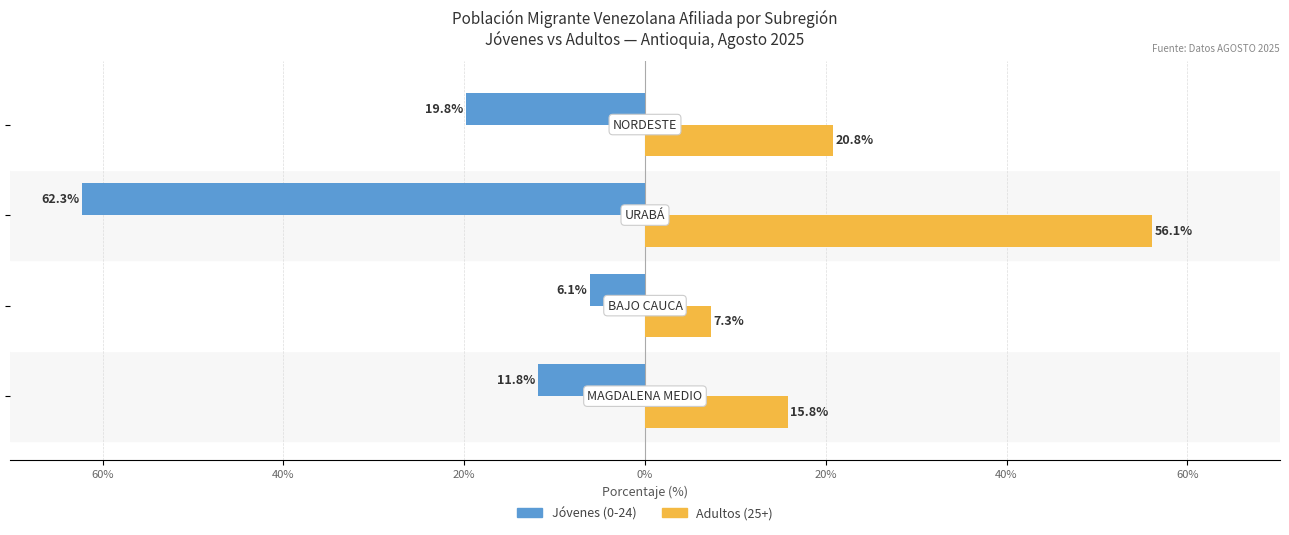

What are all the series names shown in the legend?

Jóvenes (0-24), Adultos (25+)